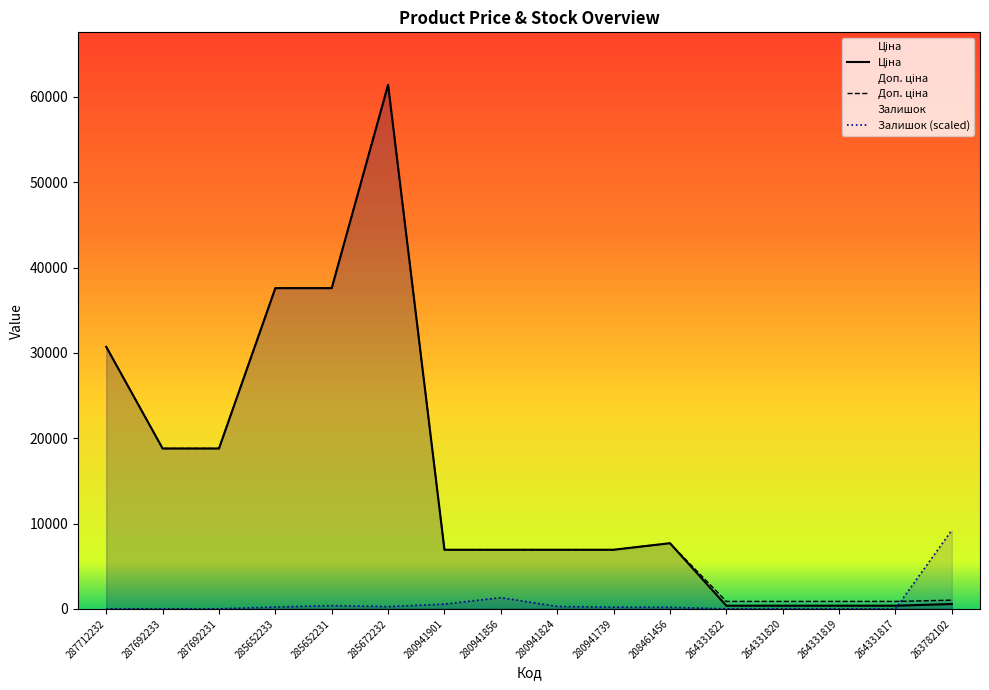

Reading left to right, list all the values displayed in this chart.

Ціна: 287712232=30717.1	287692233=18796.8	287692231=18796.8	285652233=37593.6	285652231=37593.6	285672232=61434.3	280941901=6925.7	280941856=6925.7	280941824=6925.7	280941739=6925.7	208461456=7693.1	264331822=365.2	264331820=365.2	264331819=365.2	264331817=365.2	263782102=564.0
Доп. ціна: 287712232=30717.1	287692233=18796.8	287692231=18796.8	285652233=37593.6	285652231=37593.6	285672232=61434.3	280941901=6925.7	280941856=6925.7	280941824=6925.7	280941739=6925.7	208461456=7693.1	264331822=868.0	264331820=868.0	264331819=868.0	264331817=868.0	263782102=1017.8
Залишок: 287712232=0.0	287692233=0.0	287692231=0.0	285652233=211.3	285652231=373.8	285672232=260.0	280941901=552.6	280941856=1316.4	280941824=276.3	280941739=195.0	208461456=178.8	264331822=0.0	264331820=16.3	264331819=0.0	264331817=0.0	263782102=9215.1